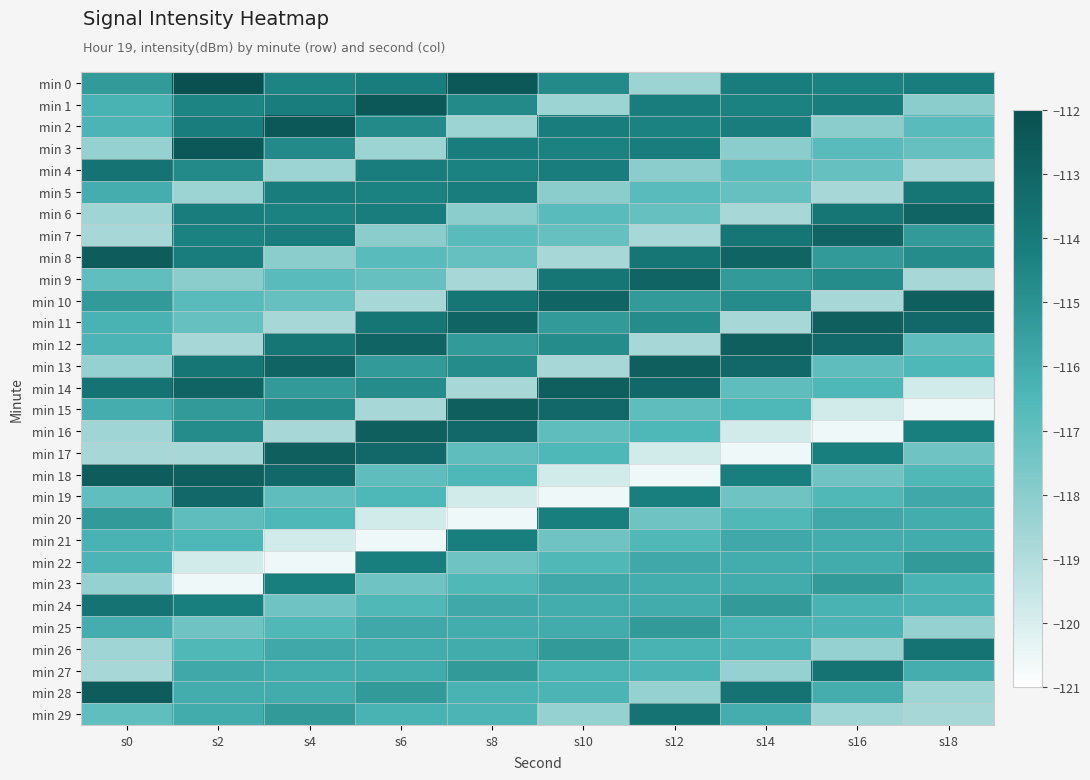

Which series has the largest total across all categories?

min 0